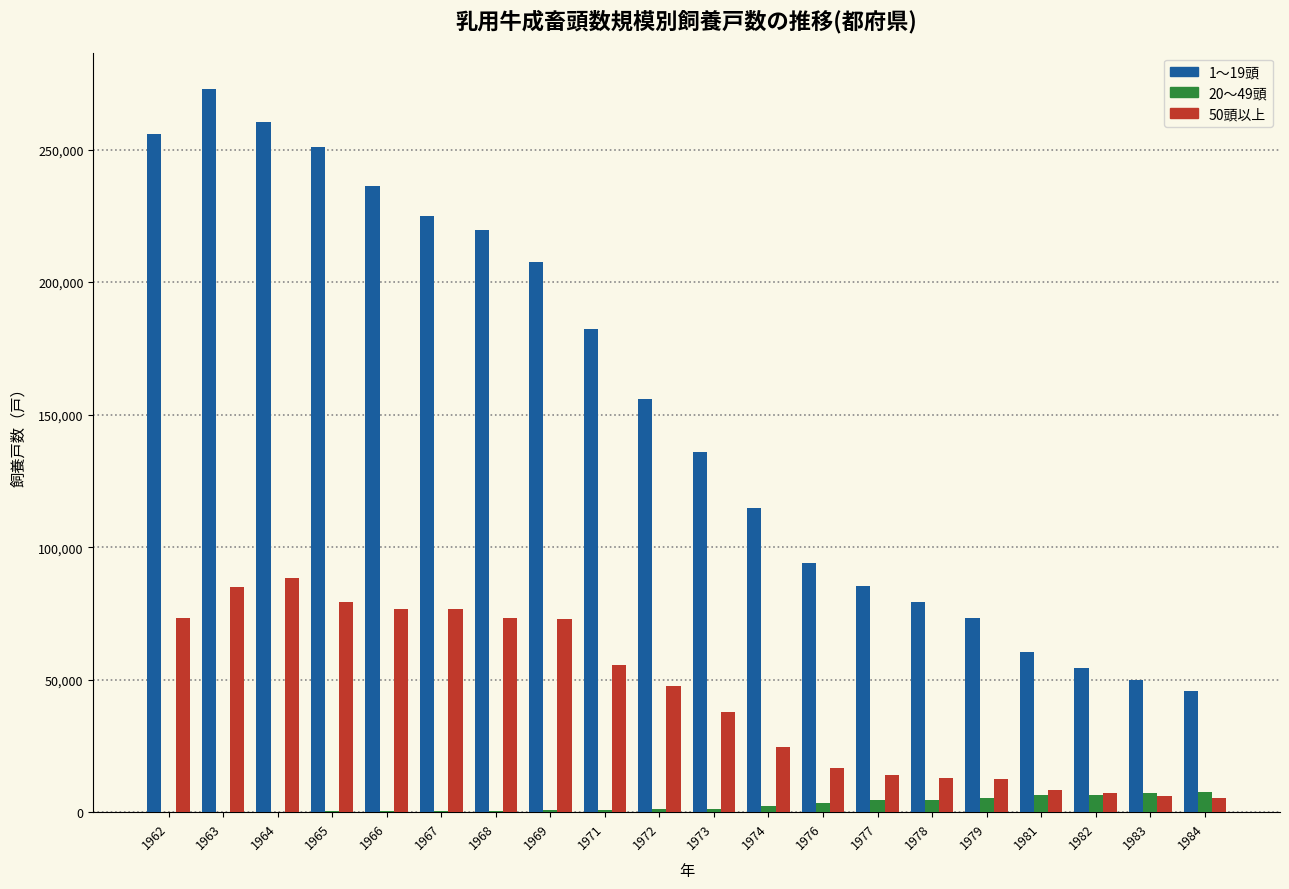

The value of 50頭以上 at 1965 is 79260. True or false?

True